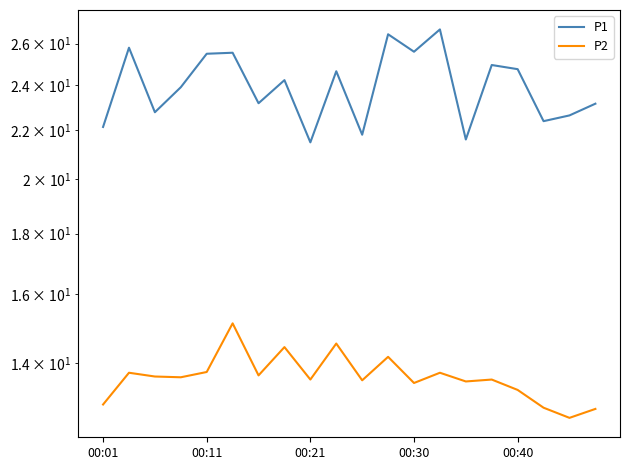

True or false: P2 and P1 cross at least once.

False